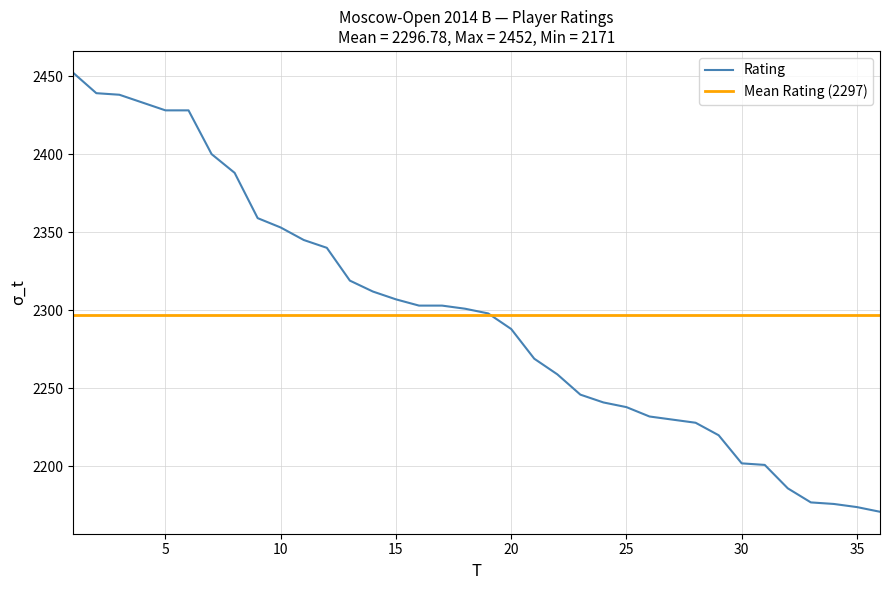

The value at 9 is 2359. True or false?

True